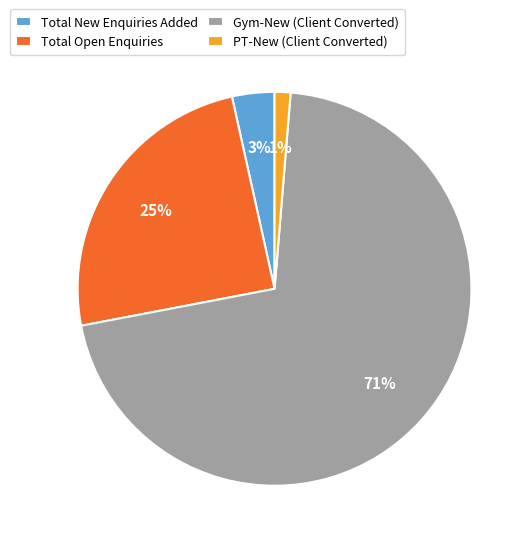

Is the sum of Gym-New (Client Converted) and Total Open Enquiries greater than half?

Yes